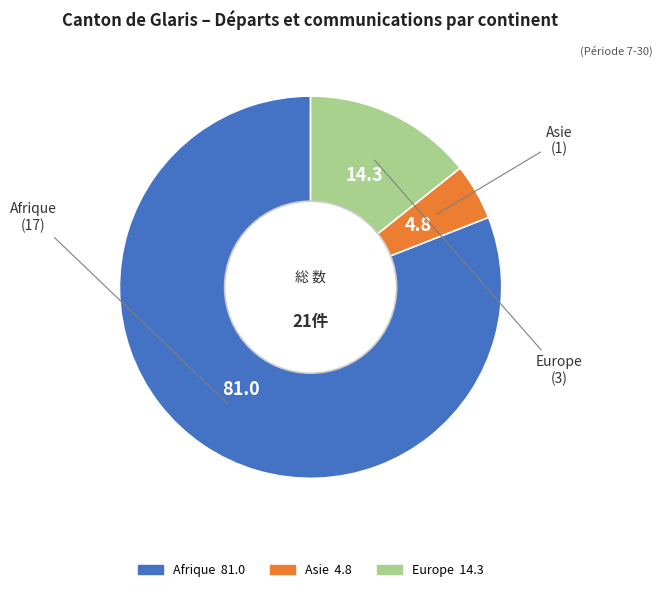

Is there a majority slice in this chart?

Yes